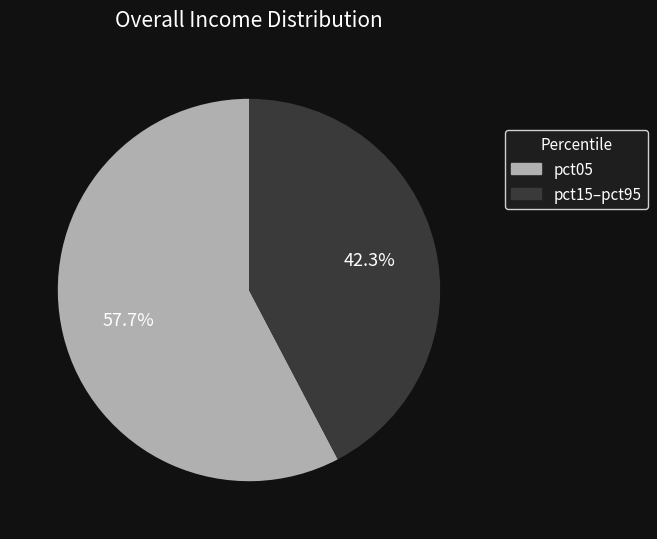

Combined, what portion of the pie is pct05 and pct15–pct95?

100.0%